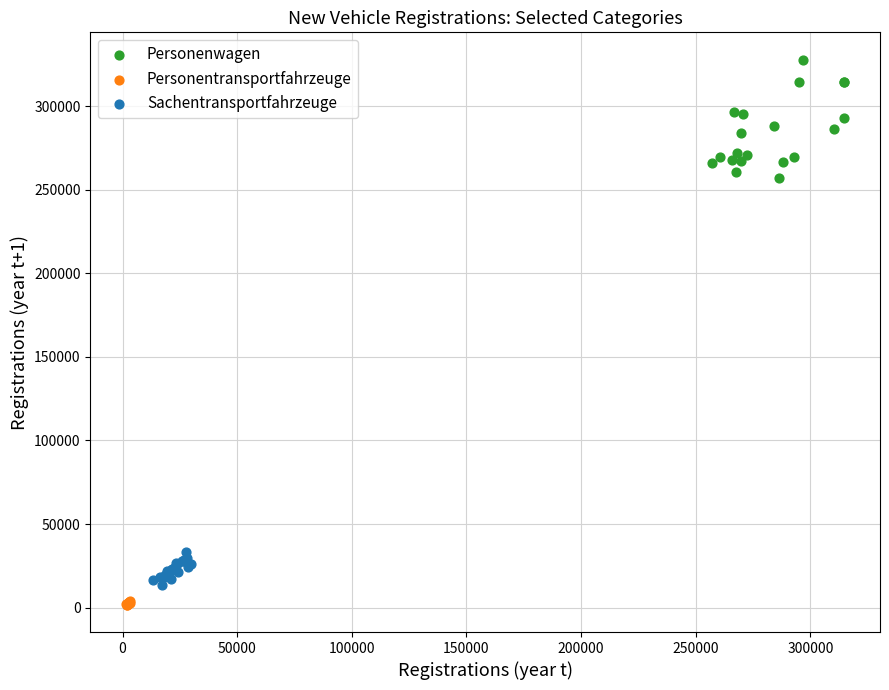

Which series contains the highest Y value?

Personenwagen